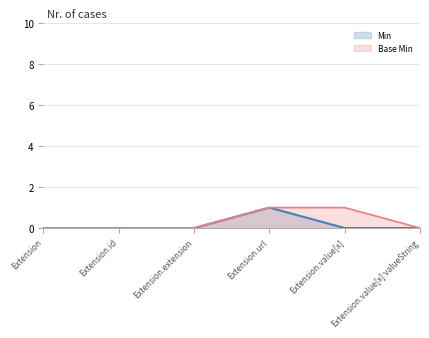

Does the chart have visible grid lines?

Yes